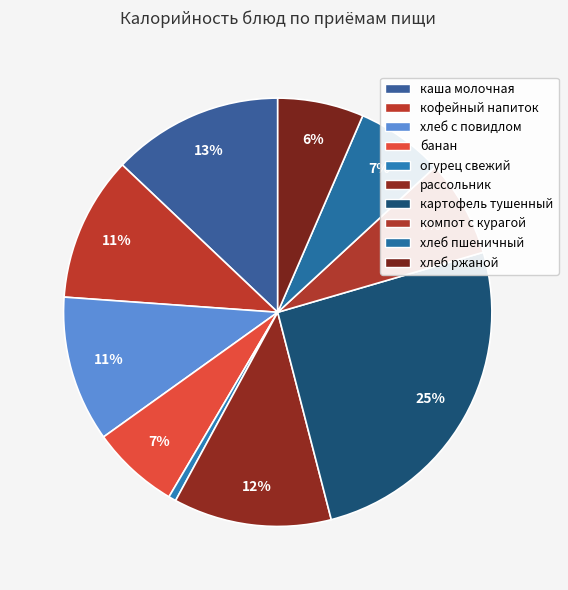

To the nearest percent, what is the difference between the largest and smallest slice percentages?

25%